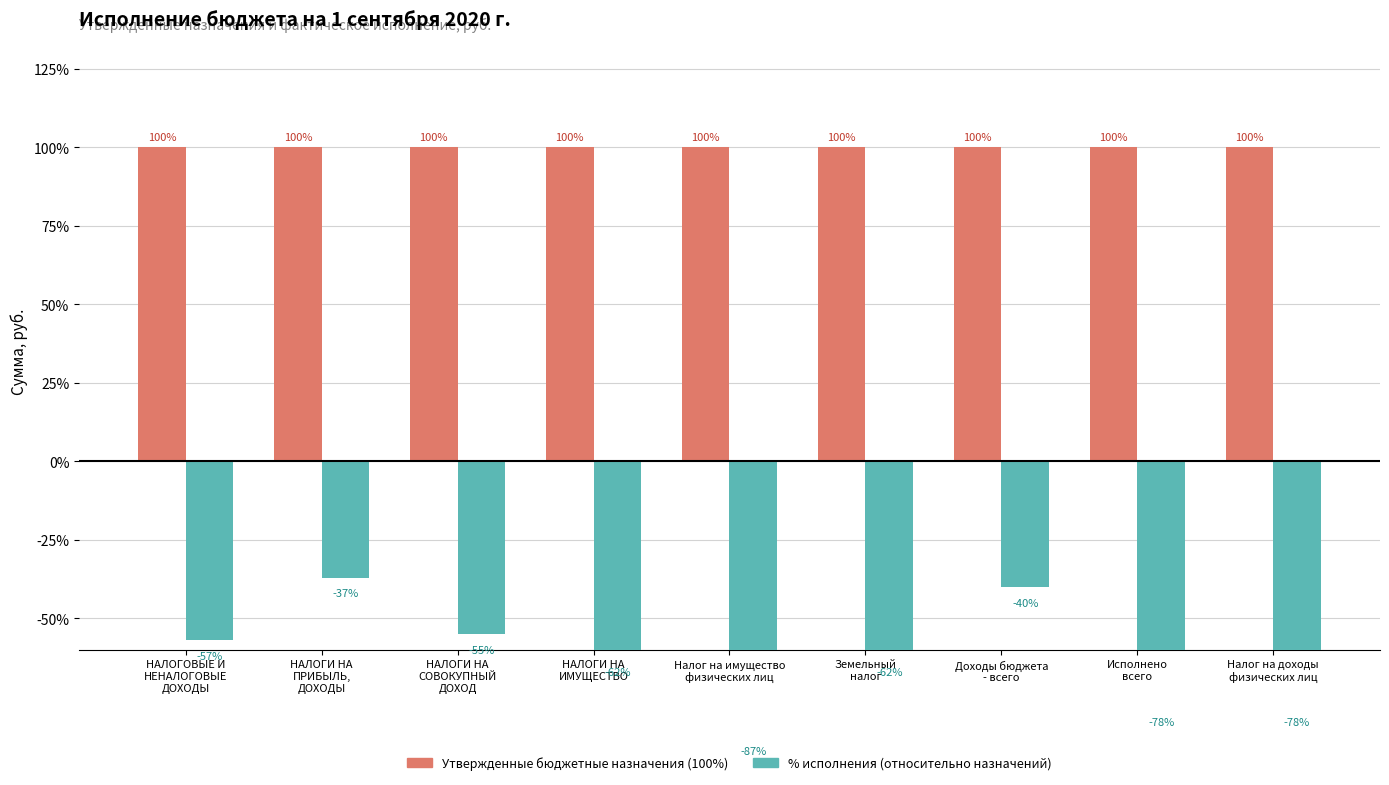

List the labels in order of % исполнения (относительно назначений) value, smallest first.

Налог на имущество
физических лиц, Исполнено
всего, Налог на доходы
физических лиц, НАЛОГИ НА
ИМУЩЕСТВО, Земельный
налог, НАЛОГОВЫЕ И
НЕНАЛОГОВЫЕ
ДОХОДЫ, НАЛОГИ НА
СОВОКУПНЫЙ
ДОХОД, Доходы бюджета
- всего, НАЛОГИ НА
ПРИБЫЛЬ,
ДОХОДЫ